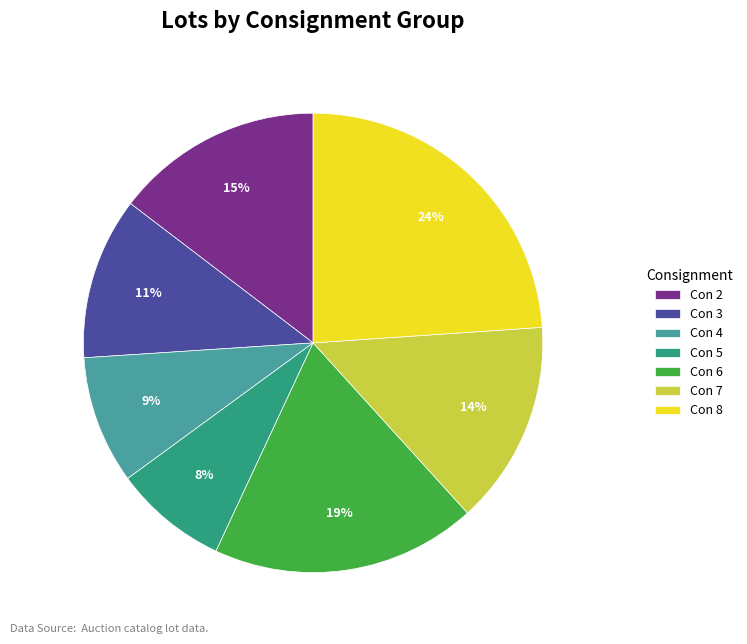

Which has a higher value, Con 4 or Con 5?

Con 4